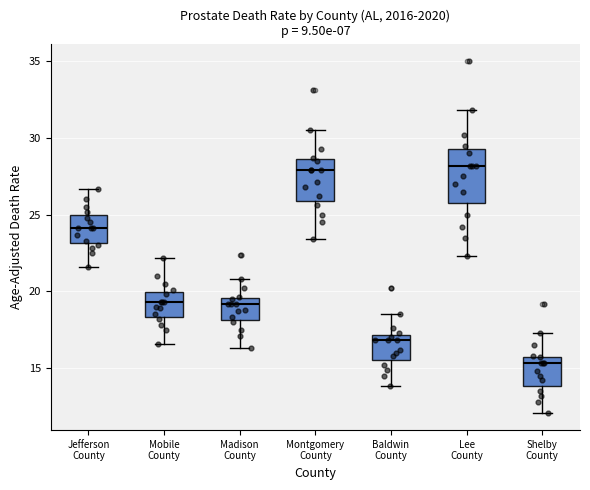

Reading left to right, transcribe this box plot: for each box, give where its median line is, the range the box spans, and where its two whiskers end, as read against the y-axis. The values are not printed on the chart, so give them approximately, as read against the axis.

Jefferson County: median 24.0, box 23.0 to 25.0, whiskers 21.5 to 26.5
Mobile County: median 19.5, box 18.5 to 20.0, whiskers 16.5 to 22.0
Madison County: median 19.0, box 18.0 to 19.5, whiskers 16.5 to 21.0
Montgomery County: median 28.0, box 26.0 to 28.5, whiskers 23.5 to 30.5
Baldwin County: median 17.0 (just below the box's upper edge), box 15.5 to 17.0, whiskers 14.0 to 18.5
Lee County: median 28.0, box 26.0 to 29.5, whiskers 22.5 to 32.0
Shelby County: median 15.5, box 14.0 to 16.0, whiskers 12.0 to 17.5